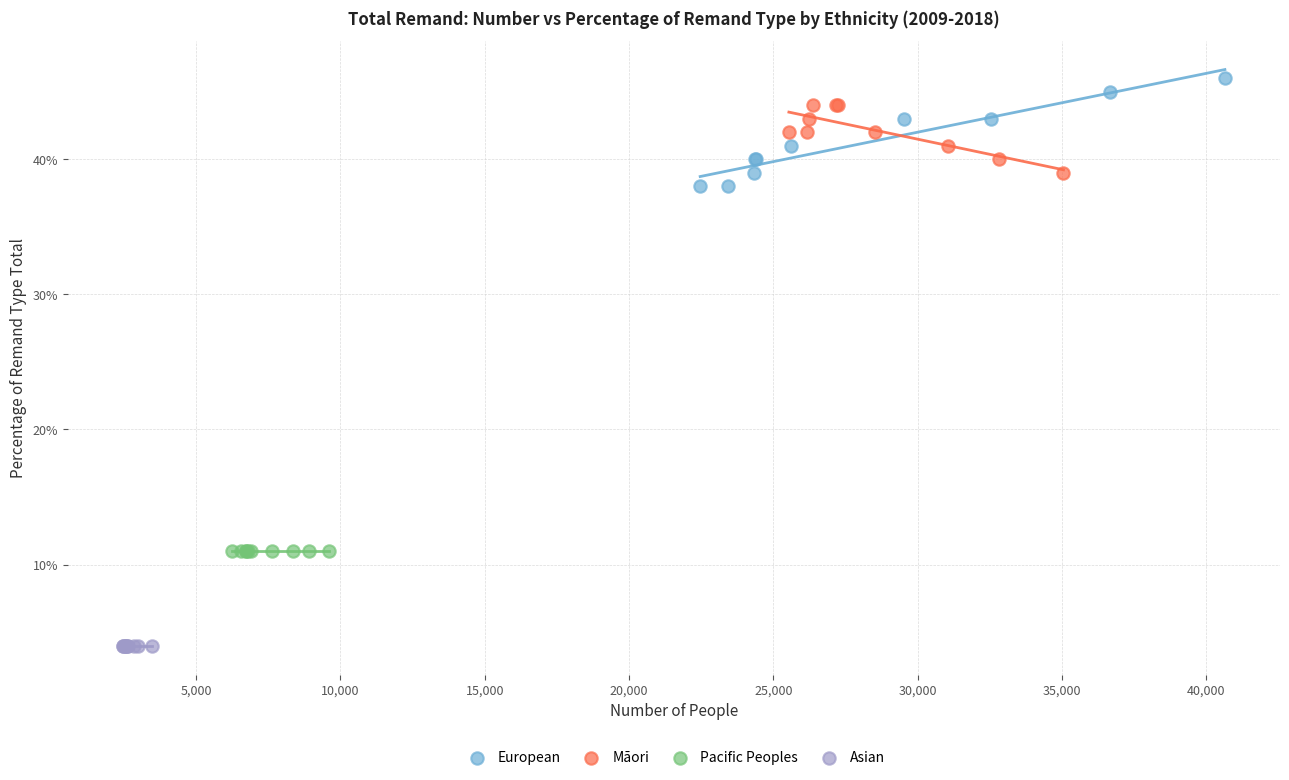

What are all the series names shown in the legend?

European, Māori, Pacific Peoples, Asian